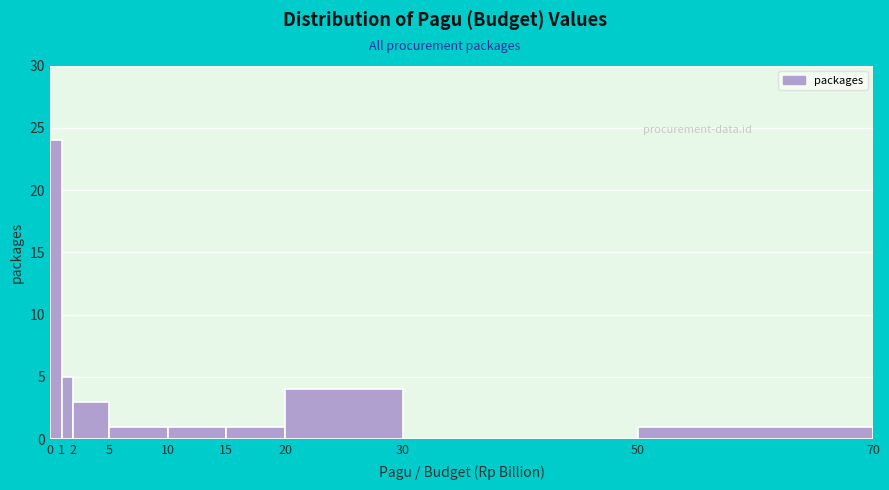

Over which range of the x-axis is the bar tallest?

0 to 1